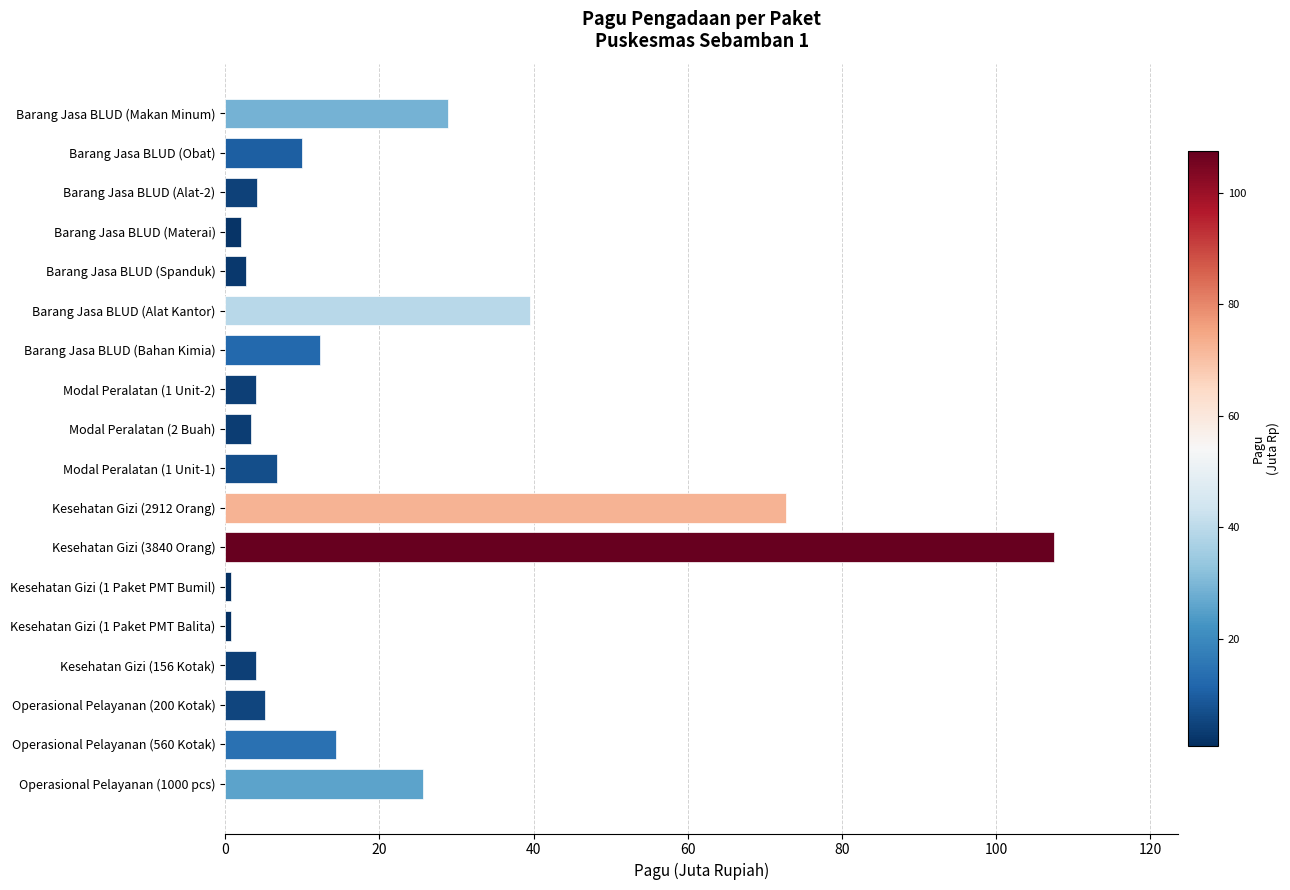

What is the average value?

19.1